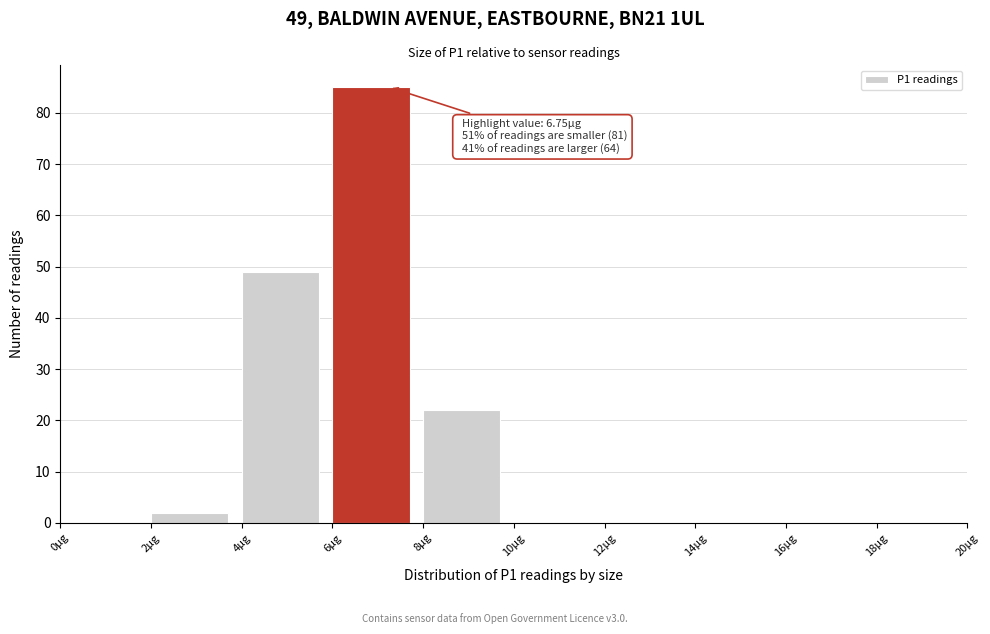

Over which range of the x-axis is the bar tallest?

6 to 8